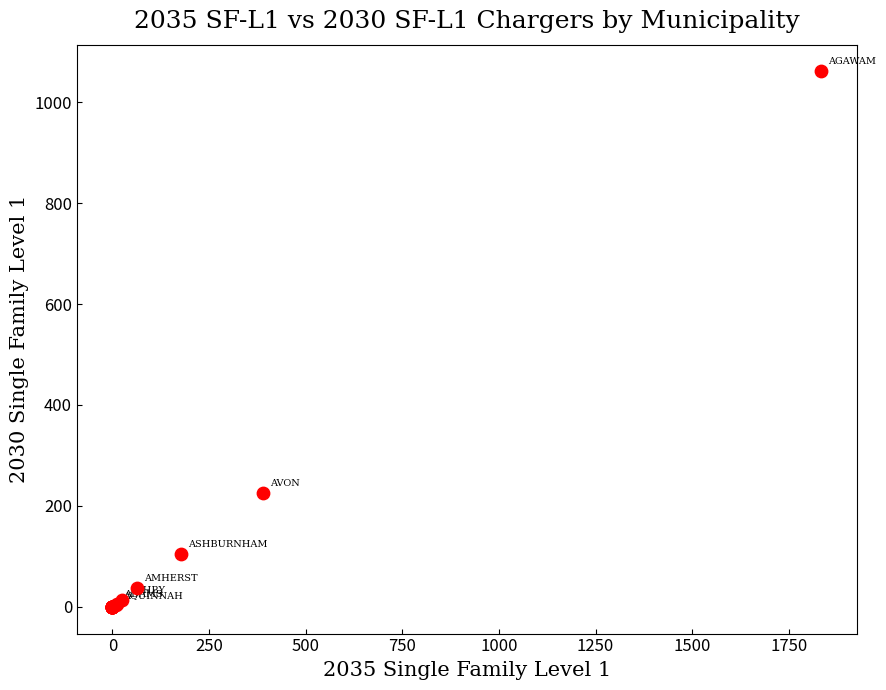

What Y value in the scatter plot is closest to 530?

225